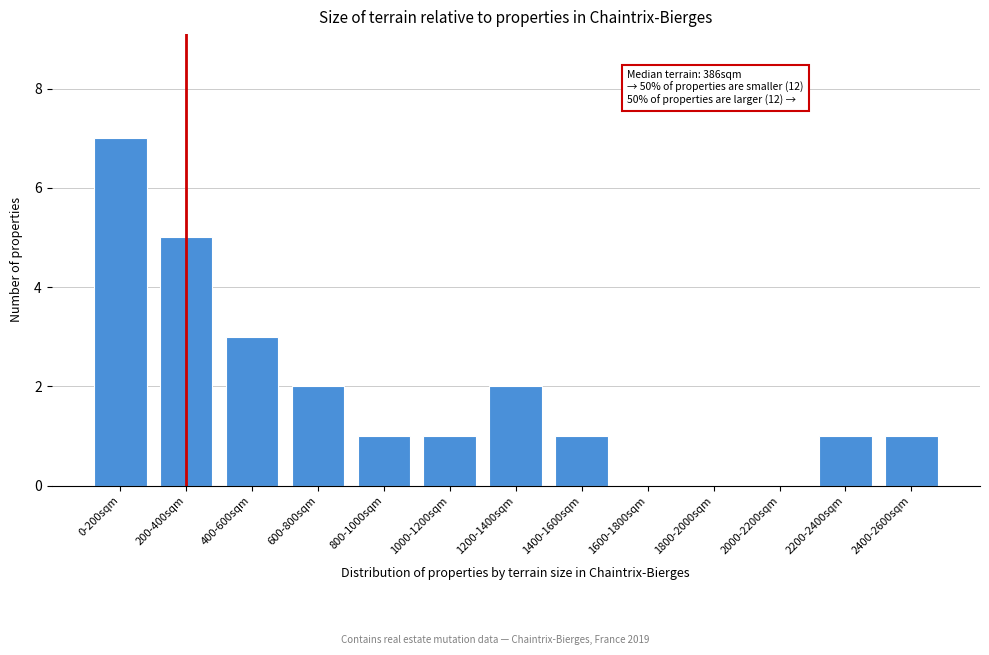

Reading left to right, transcribe all the data shown in this chart.

0-200sqm=7	200-400sqm=5	400-600sqm=3	600-800sqm=2	800-1000sqm=1	1000-1200sqm=1	1200-1400sqm=2	1400-1600sqm=1	1600-1800sqm=0	1800-2000sqm=0	2000-2200sqm=0	2200-2400sqm=1	2400-2600sqm=1